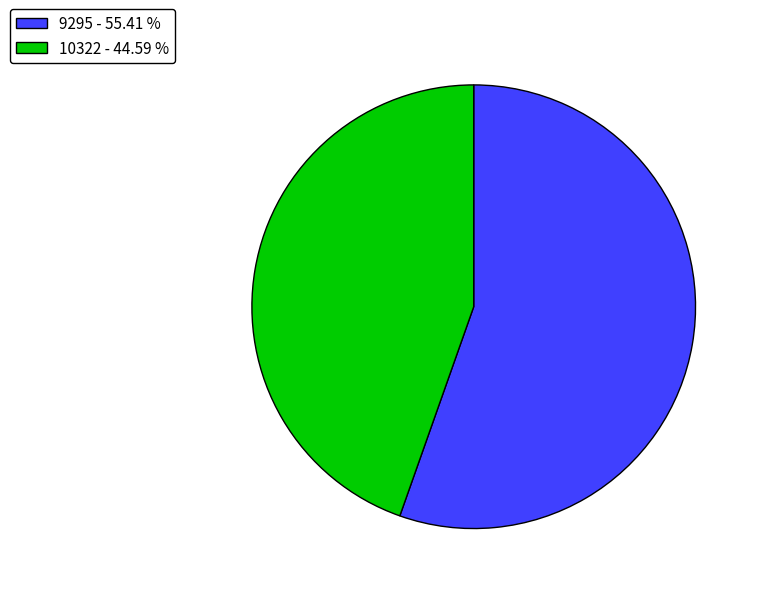

Rank the categories by value from lowest to highest.

10322, 9295